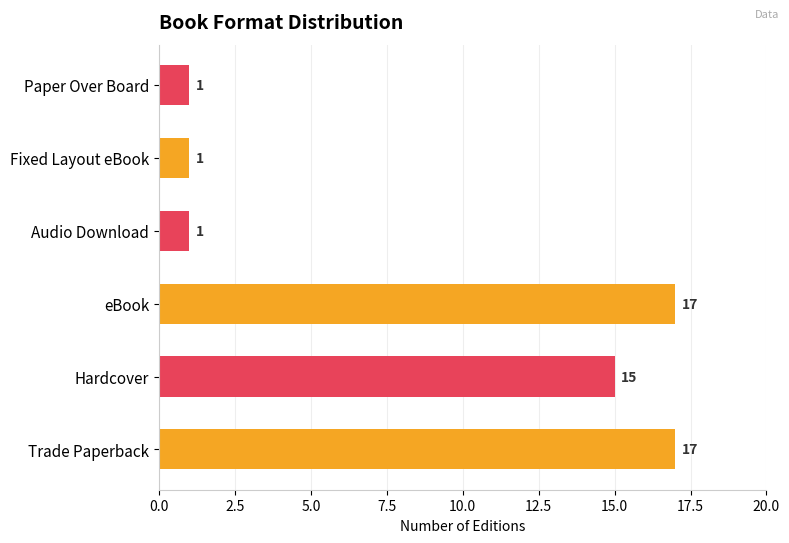

What is the difference between the second highest and second lowest values?

16